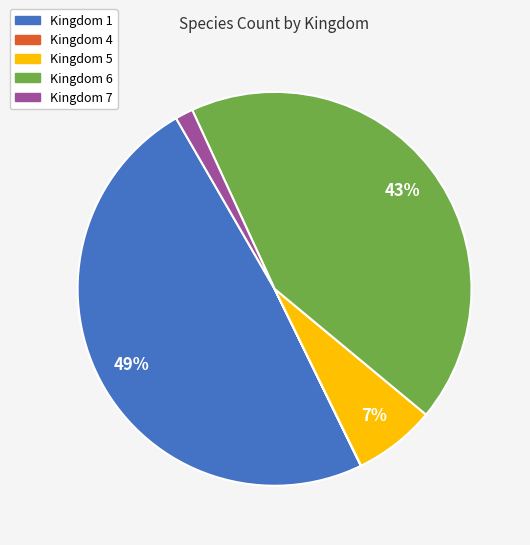

To the nearest percent, what is the average slice percentage?

20%